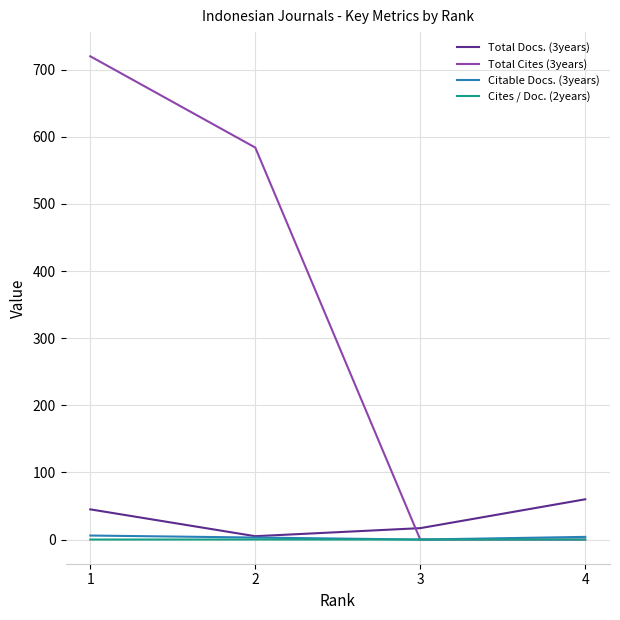

Which label corresponds to the largest value in the chart?

1